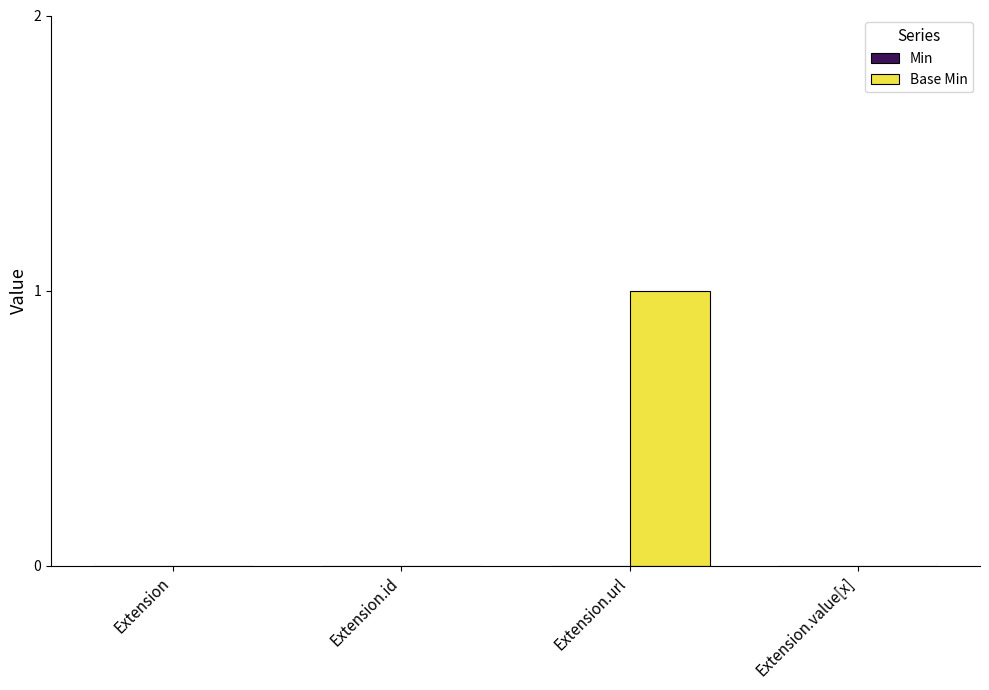

Reading right to left, transcribe all the data shown in this chart.

Extension.value[x]=0	Extension.url=1	Extension.id=0	Extension=0